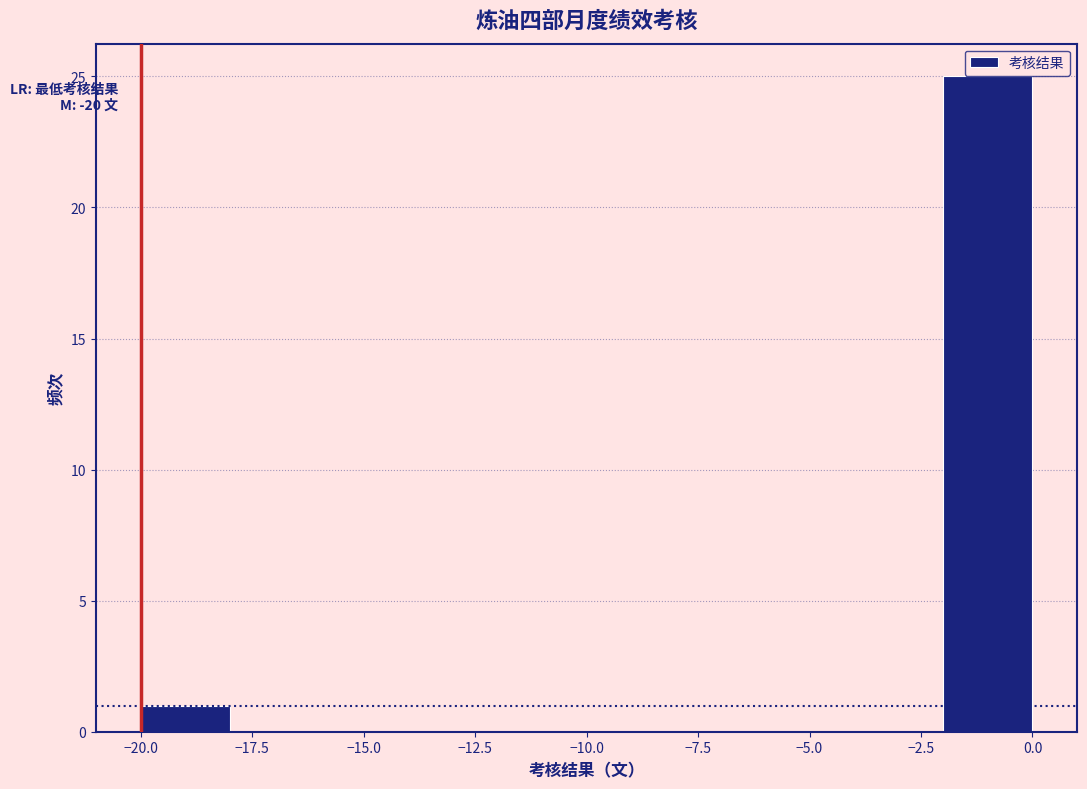

Which range on the x-axis has the tallest bar?

-2 to 0